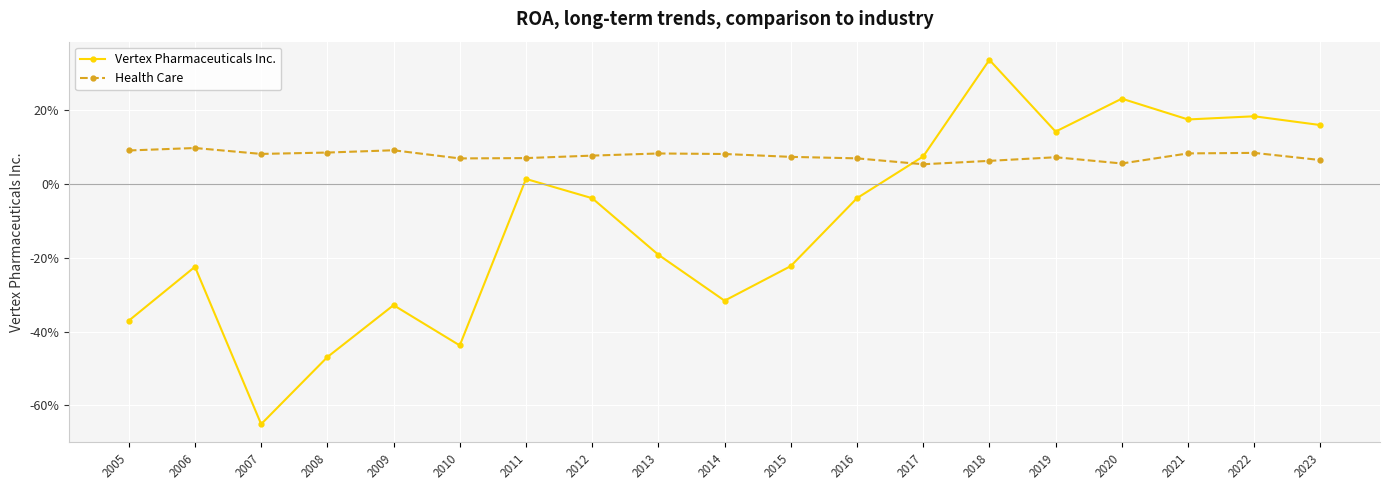

What is the total value across all series at 2014?

-0.2